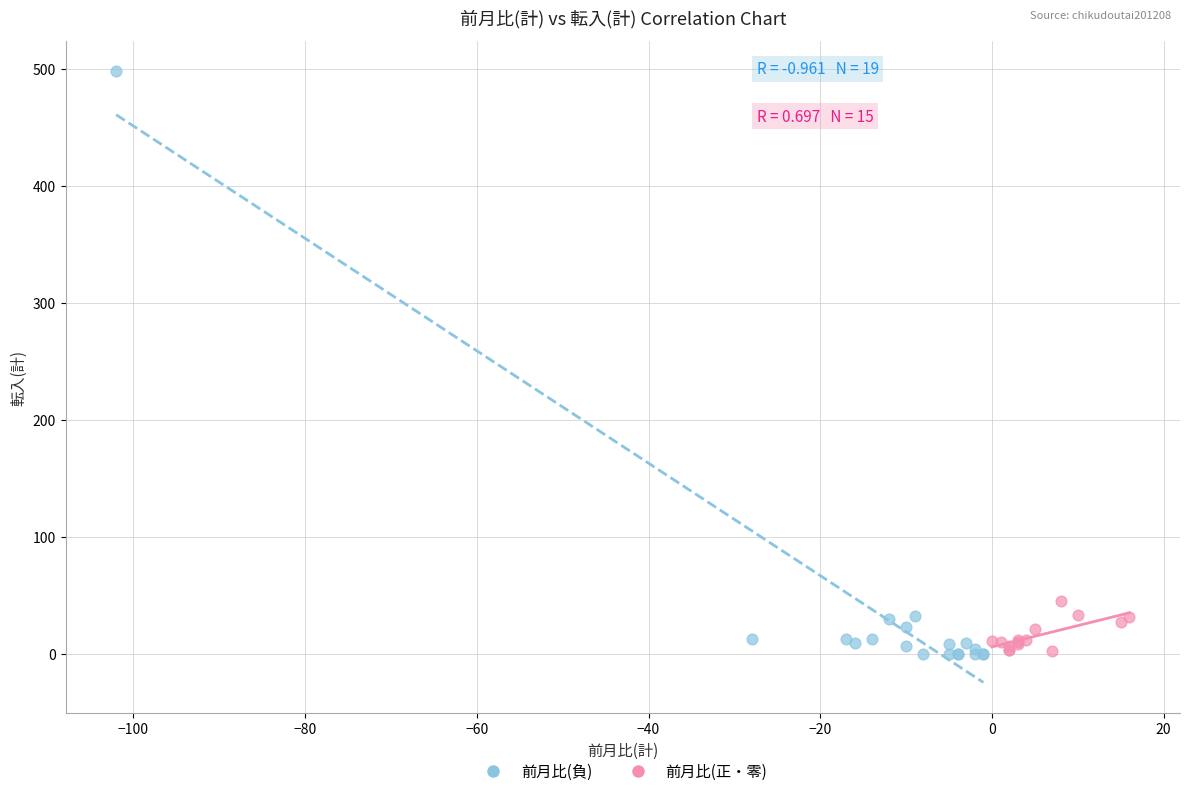

What are all the series names shown in the legend?

前月比(負), 前月比(正・零)